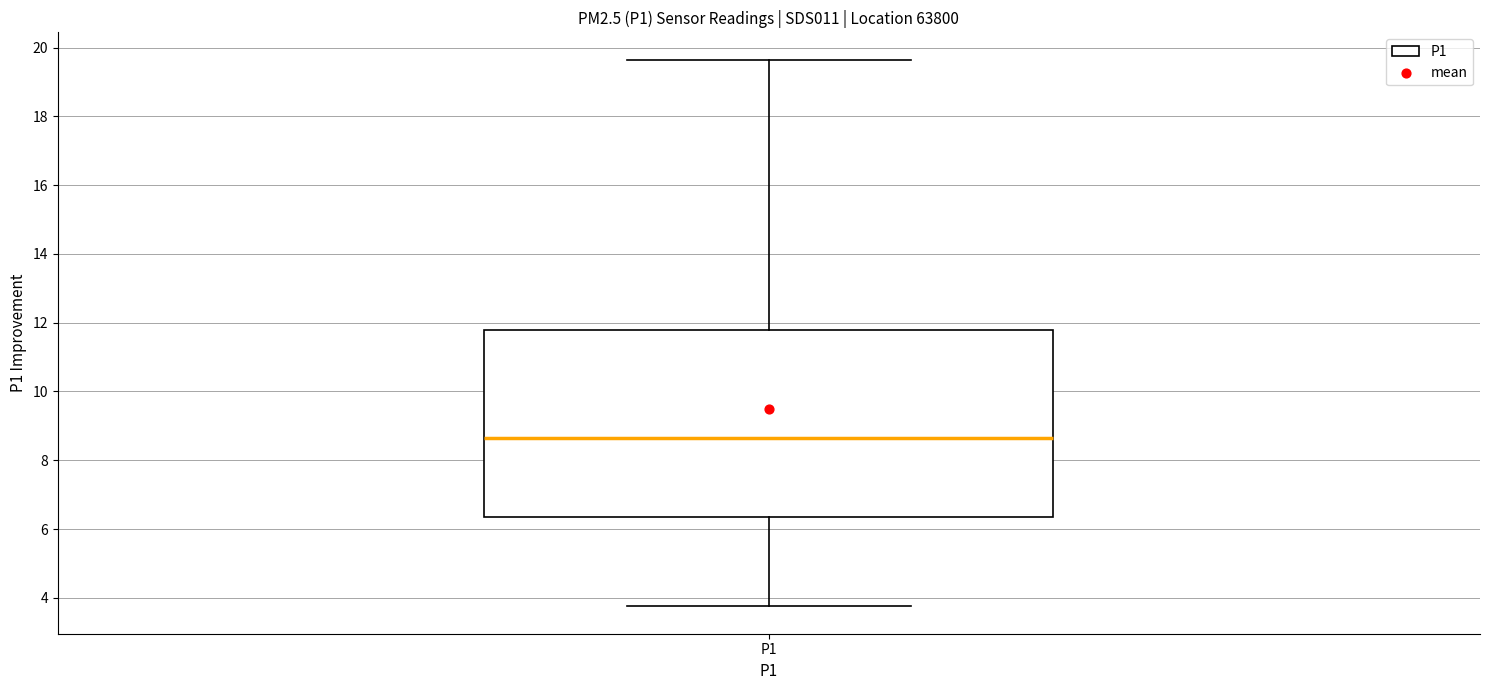

Transcribe this box plot: give where the median line is, the range the box spans, and where the two whiskers end, as read against the y-axis. The values are not printed on the chart, so give them approximately, as read against the axis.

median 8.6, box 6.4 to 11.8, whiskers 3.8 to 19.6